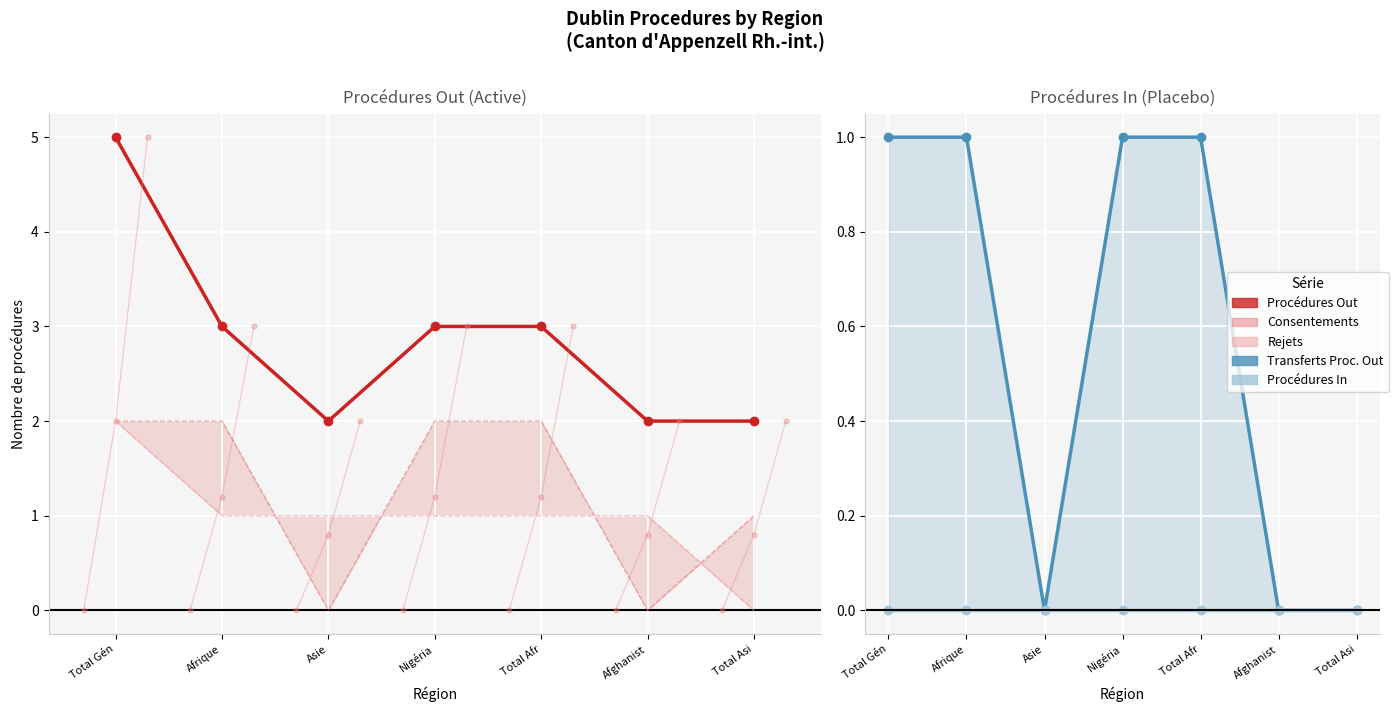

Which series has the largest total across all categories?

Procédures Out